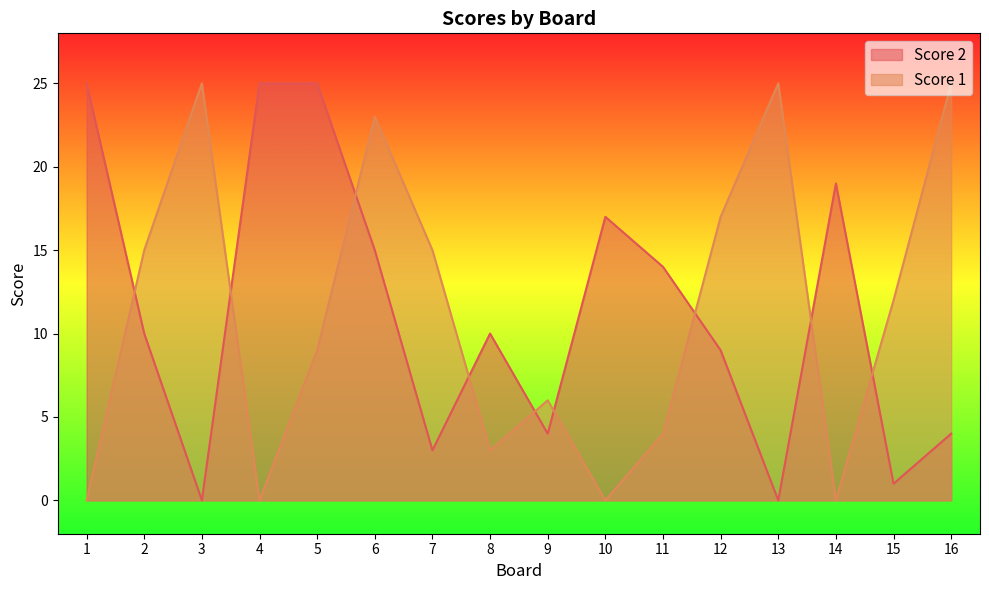

How many intersections are there between Score 1 and Score 2?

9